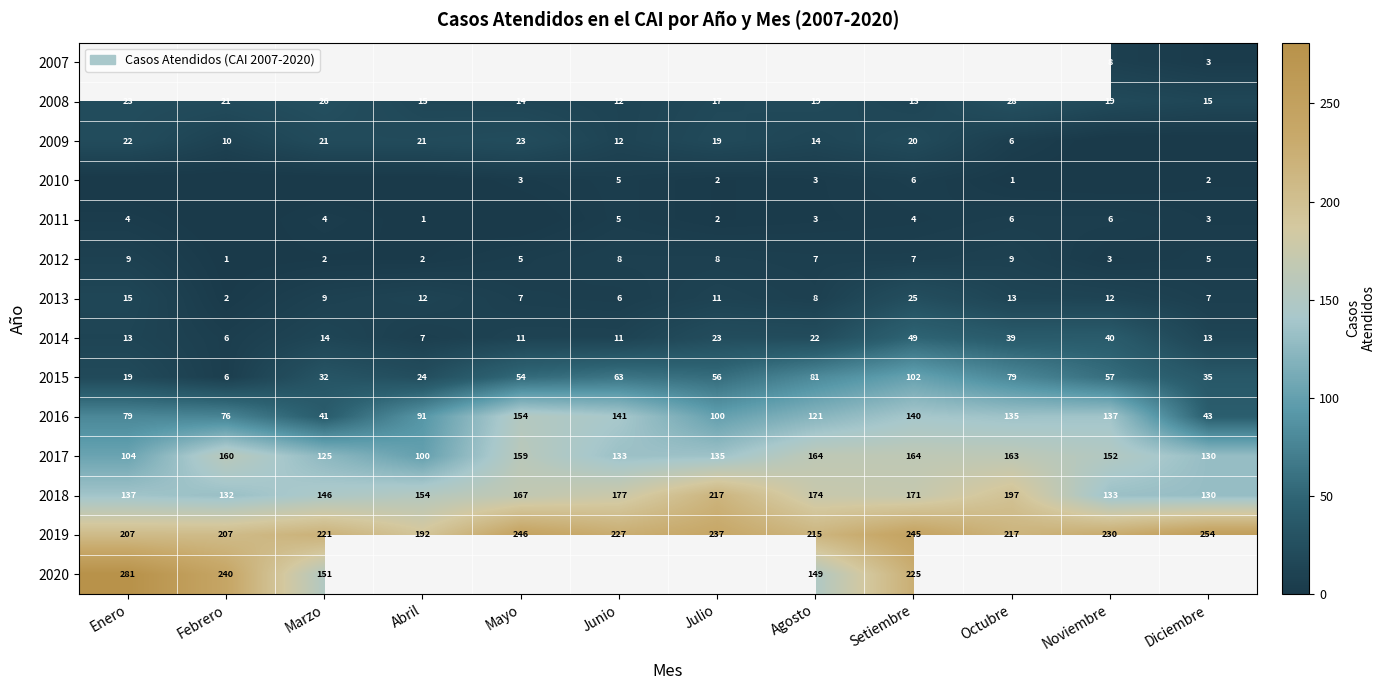

What is the sum of all 2015 values?

608